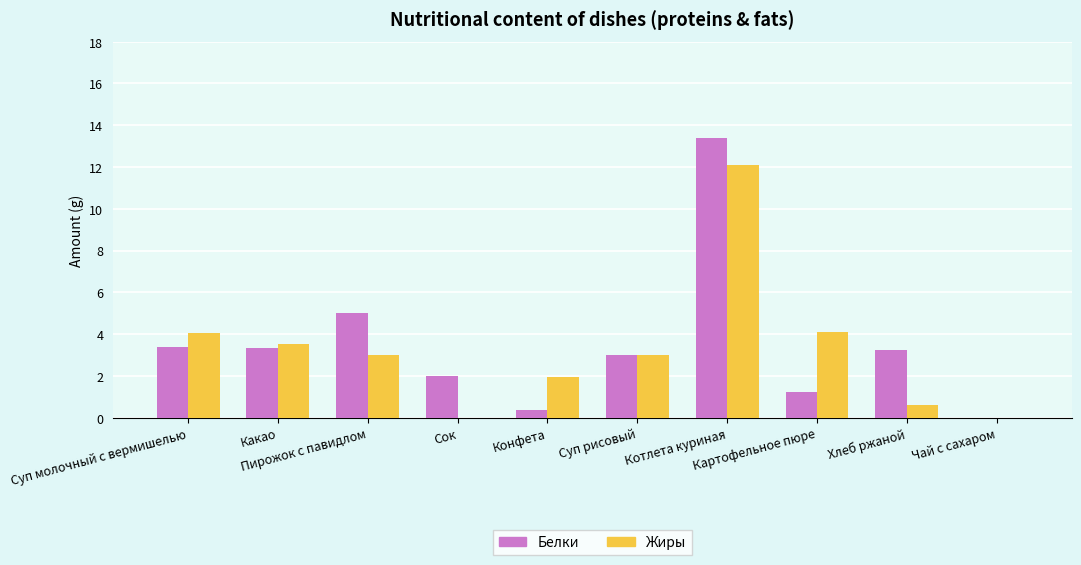

What is the sum of all Жиры values?

32.3